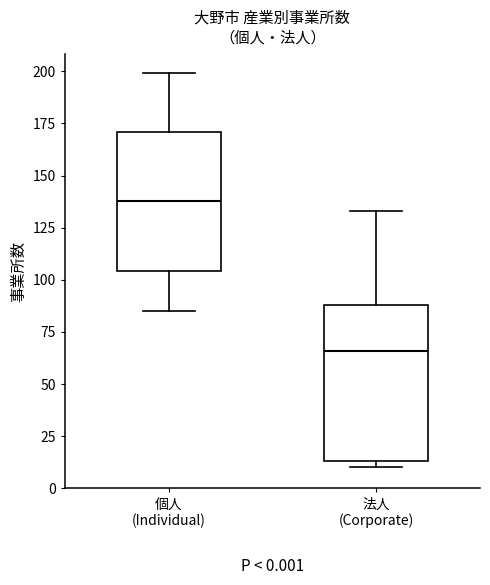

Comparing the boxes themselves (not the whiskers), which one is the tallest?

法人 (Corporate)